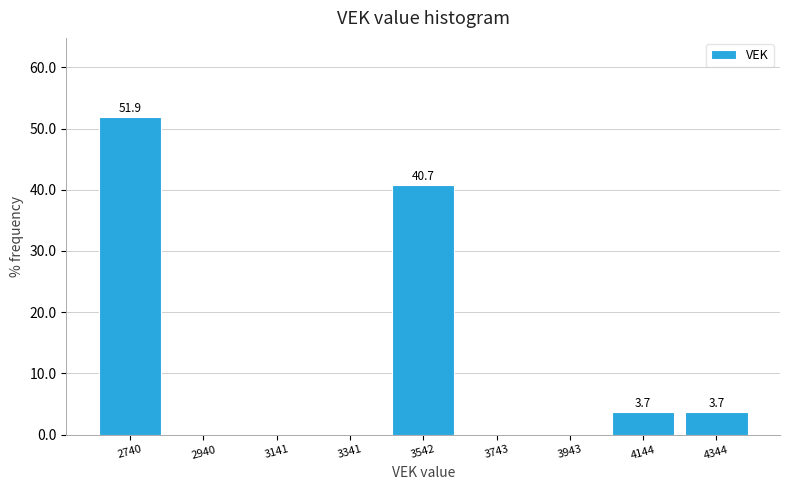

Which range on the x-axis has the tallest bar?

2650 to 2850